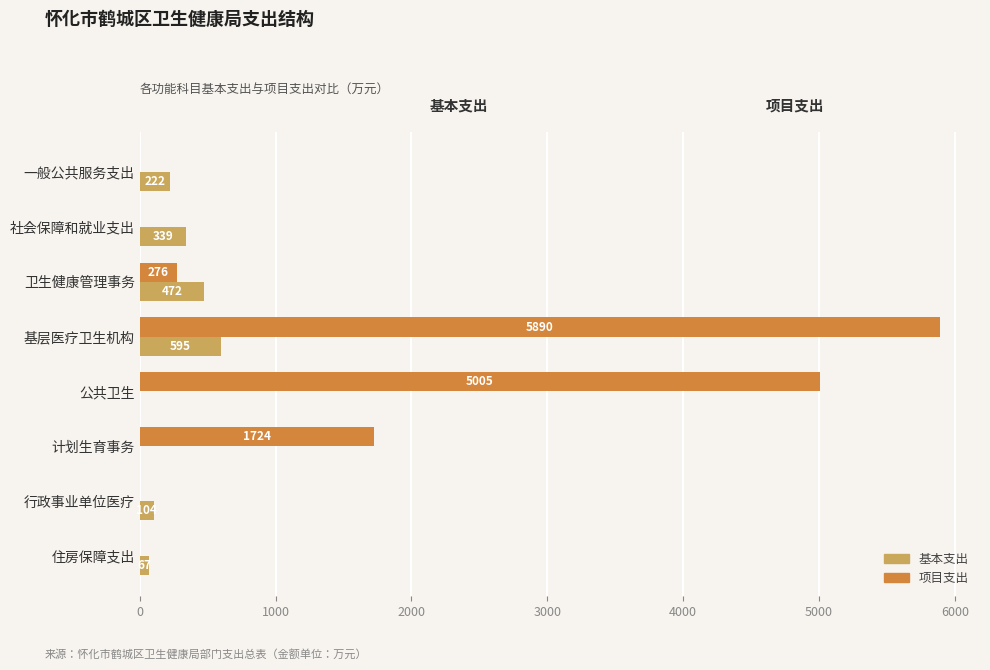

The value of 基本支出 at 行政事业单位医疗 is 104.3. True or false?

True